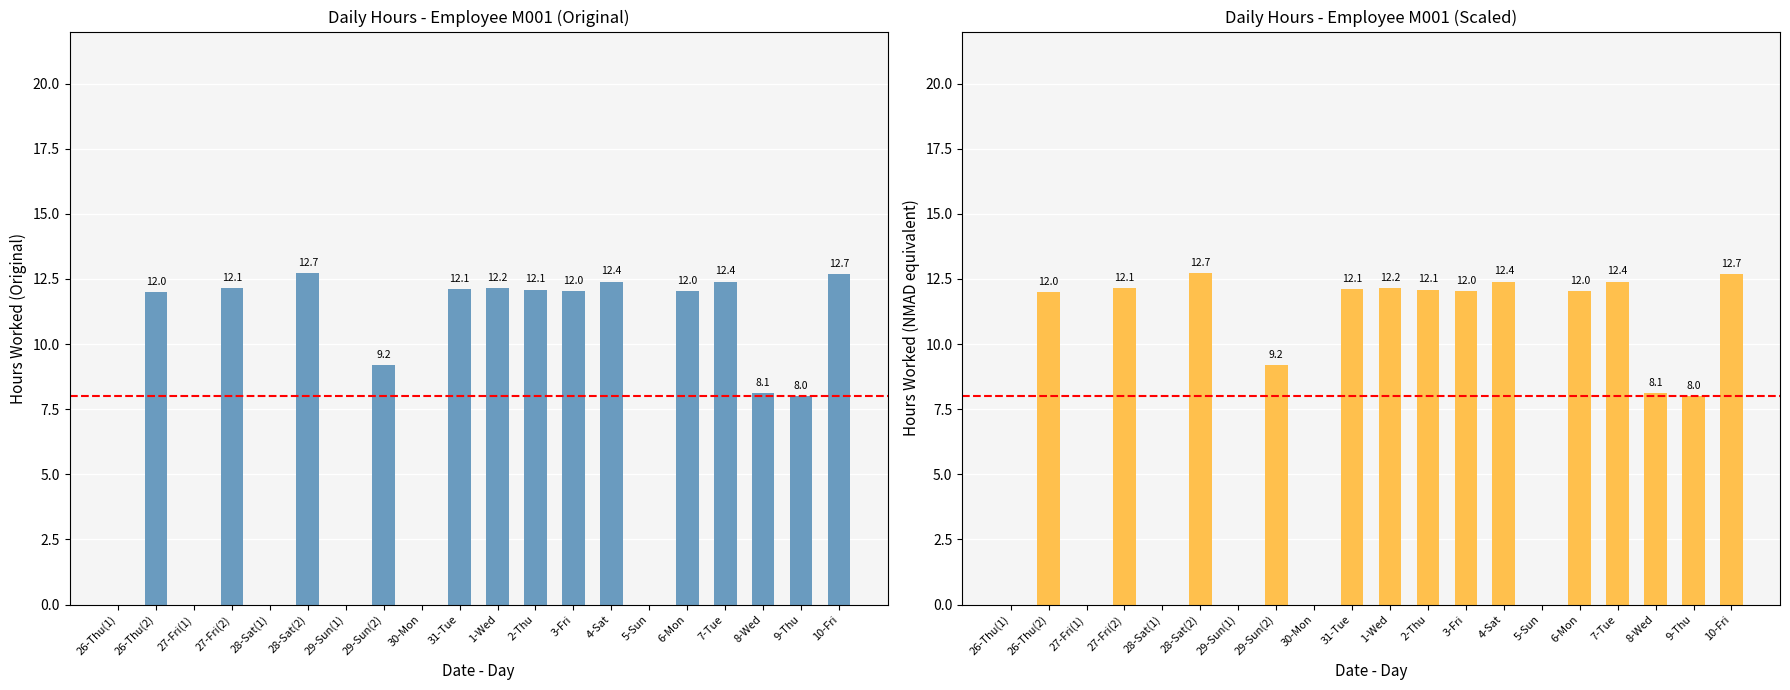

Which label corresponds to the smallest value in the chart?

26-Thu(1)